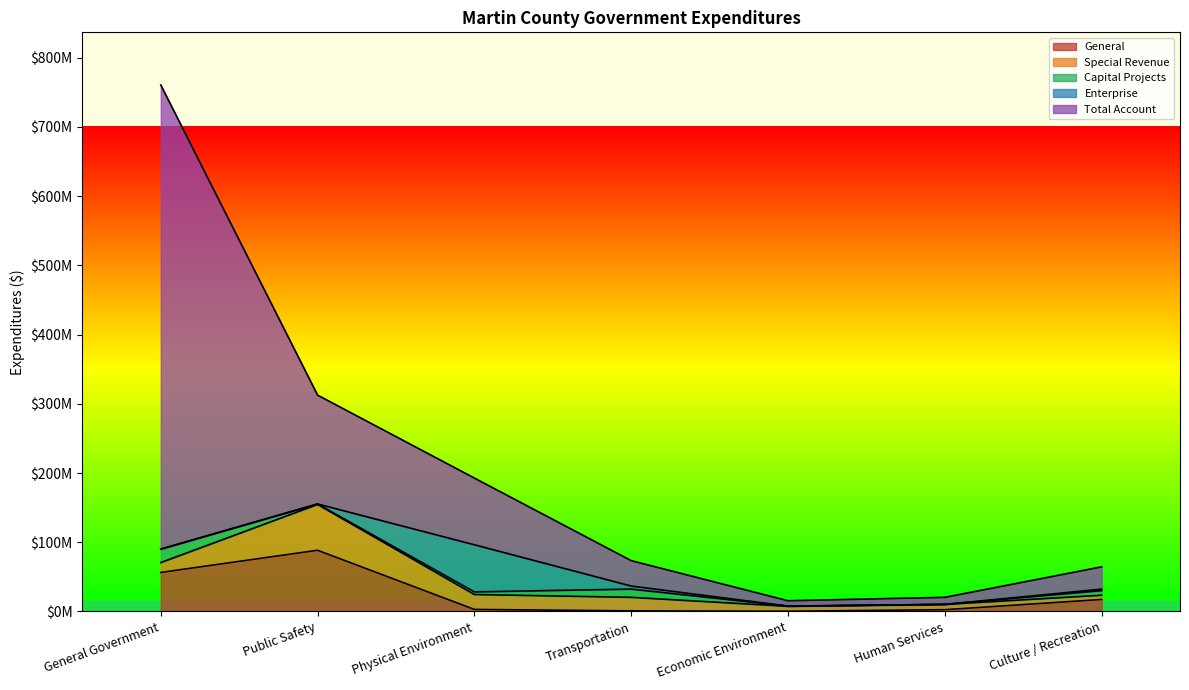

What is the difference between the second highest and second lowest values in the Enterprise series?

4422418